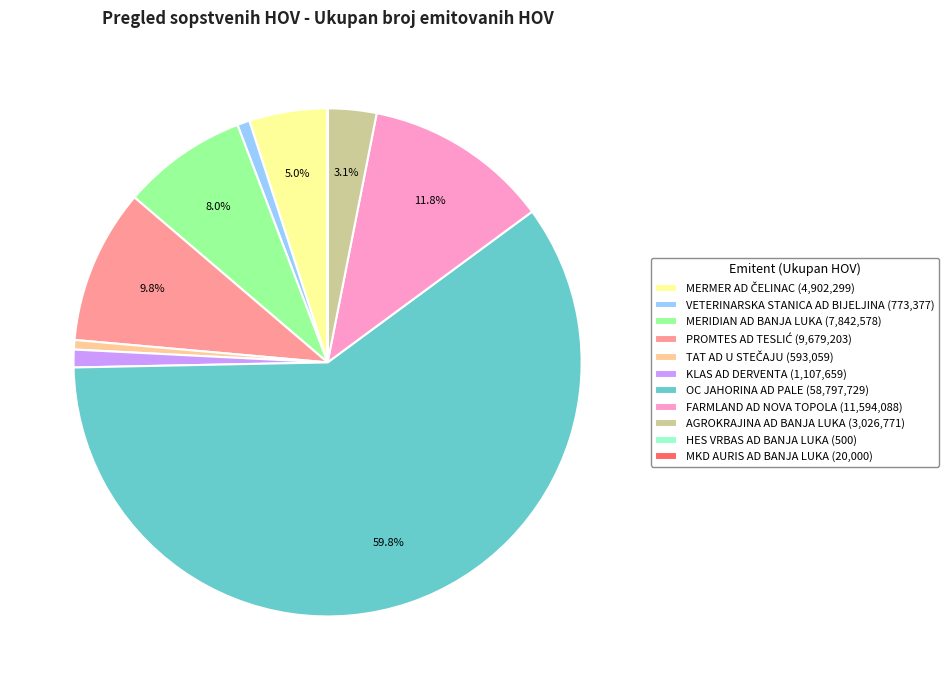

What percentage is NOT represented by OC JAHORINA AD PALE (58,797,729)?

40.2%